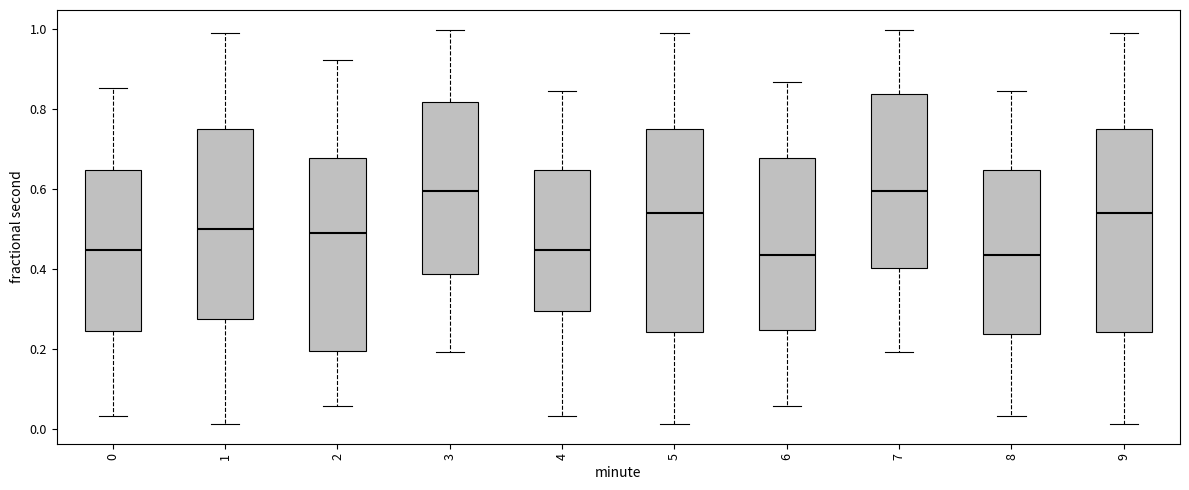

Reading left to right, read every box against the y-axis: the position of its median line, the range the box covers, and the ends of its whiskers. The values are not printed on the chart, so give them approximately, as read against the axis.

0: median 0.44, box 0.24 to 0.64, whiskers 0.04 to 0.86
1: median 0.50, box 0.28 to 0.74, whiskers 0.02 to 0.98
2: median 0.50, box 0.20 to 0.68, whiskers 0.06 to 0.92
3: median 0.60, box 0.38 to 0.82, whiskers 0.20 to 1.00
4: median 0.44, box 0.30 to 0.64, whiskers 0.04 to 0.84
5: median 0.54, box 0.24 to 0.74, whiskers 0.02 to 0.98
6: median 0.44, box 0.24 to 0.68, whiskers 0.06 to 0.86
7: median 0.60, box 0.40 to 0.84, whiskers 0.20 to 1.00
8: median 0.44, box 0.24 to 0.64, whiskers 0.04 to 0.84
9: median 0.54, box 0.24 to 0.74, whiskers 0.02 to 0.98